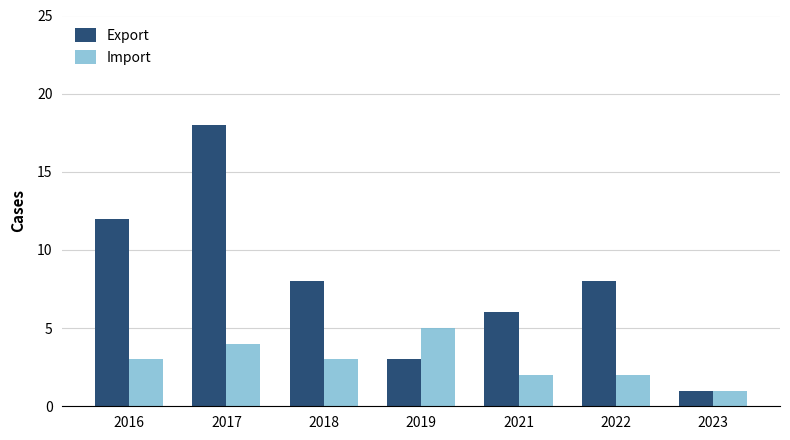

Which category has the lowest value across all series?

2023